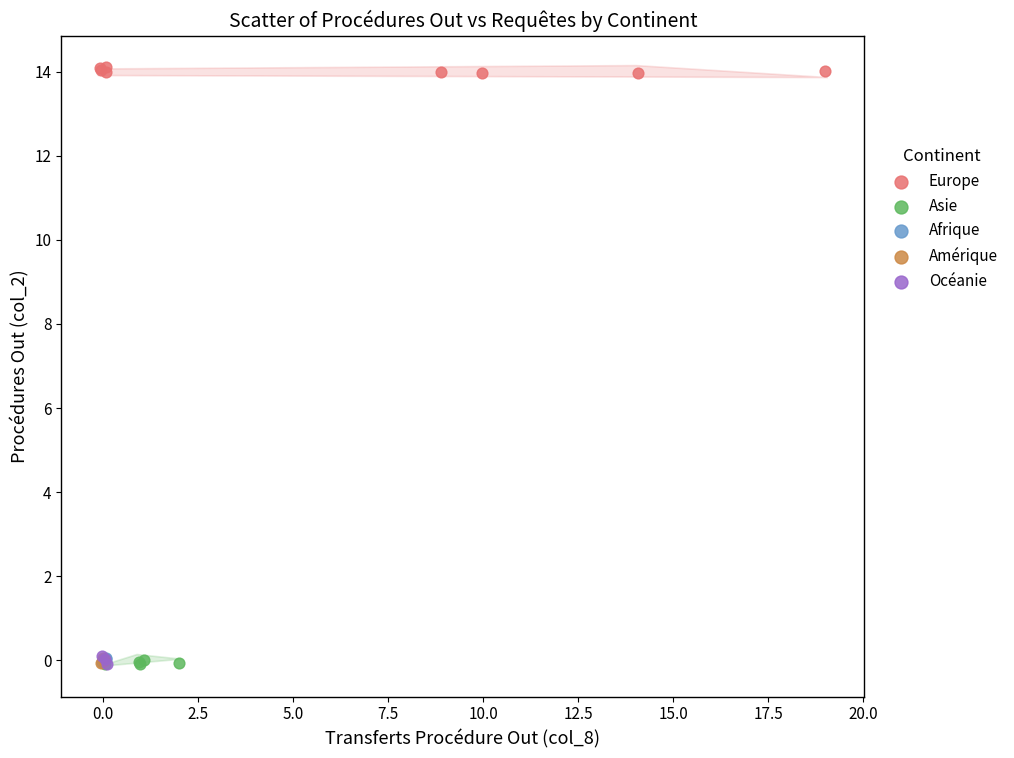

What are all the series names shown in the legend?

Europe, Asie, Afrique, Amérique, Océanie